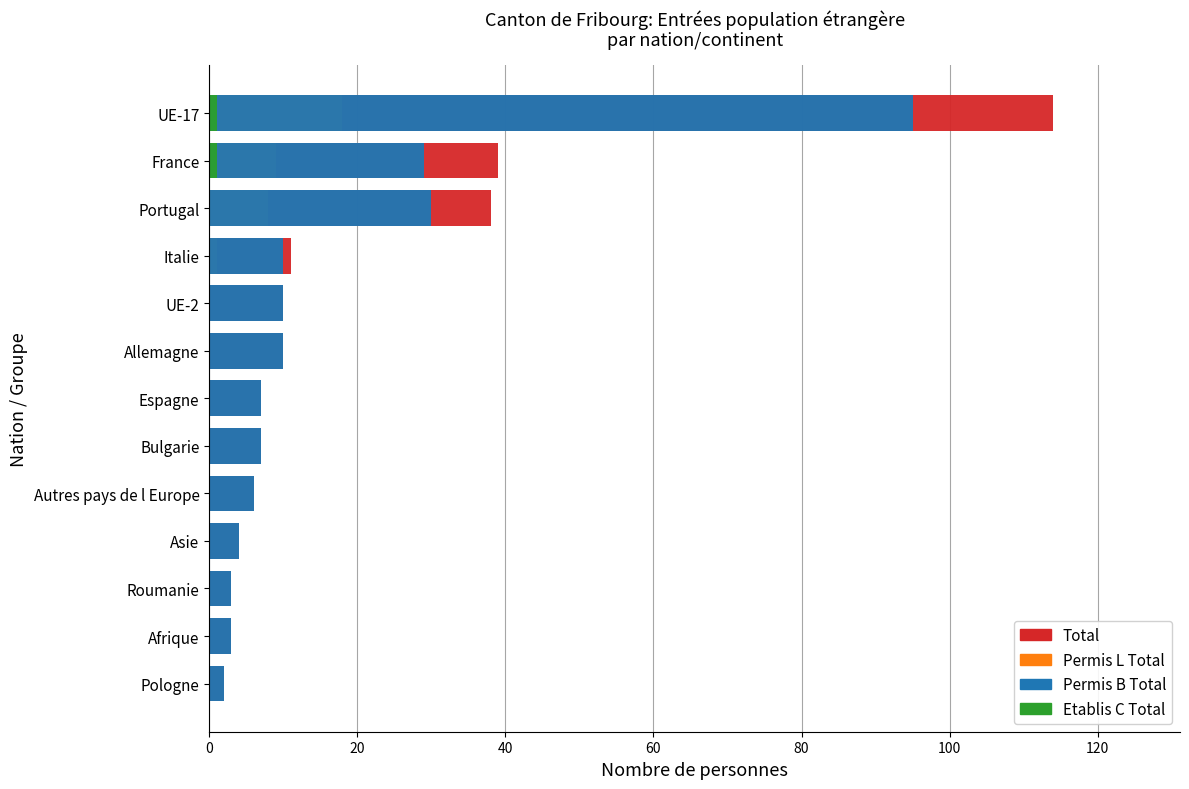

Which series changed the most between Afrique and Autres pays de l Europe?

Total